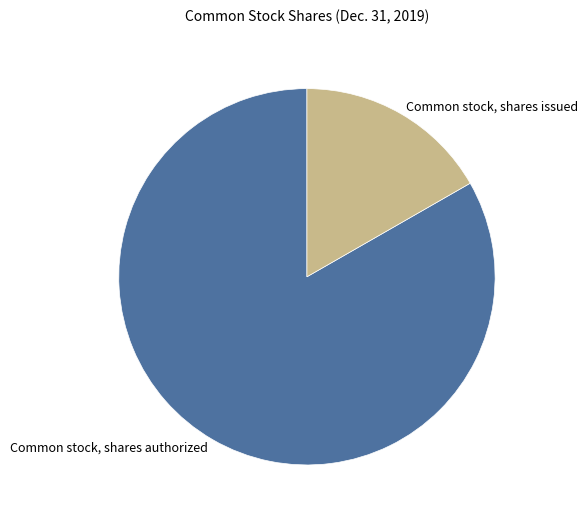

The Common stock, shares authorized slice represents 76% of the pie. True or false?

False